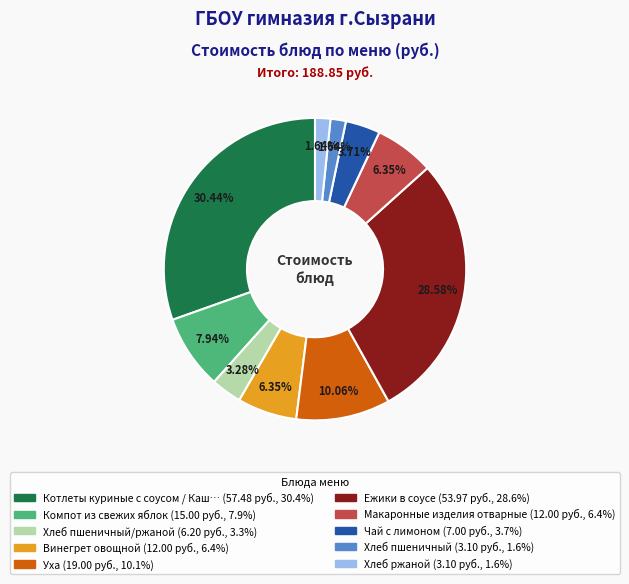

Count the number of slices in the pie.

10